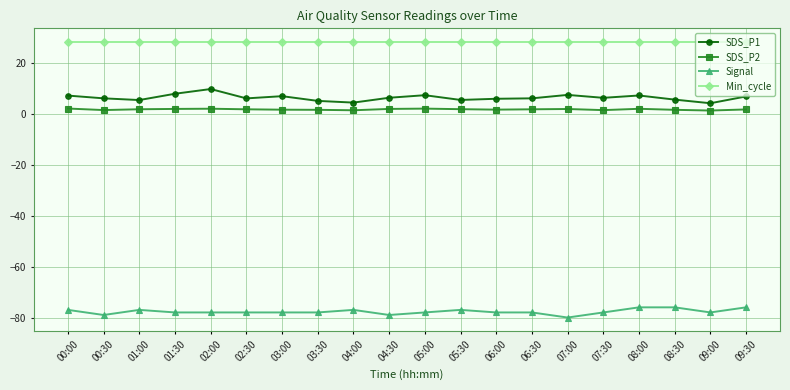

Count the number of categories in the chart.

20